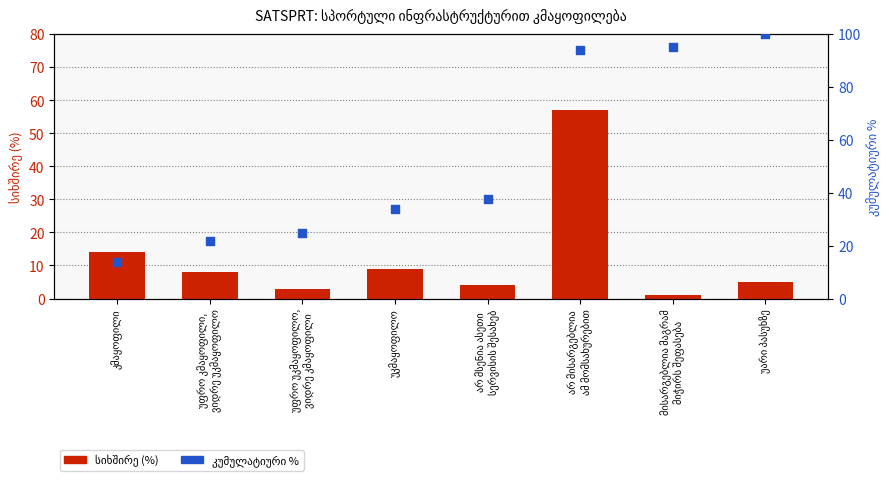

Which series has the largest total across all categories?

კუმულატიური %